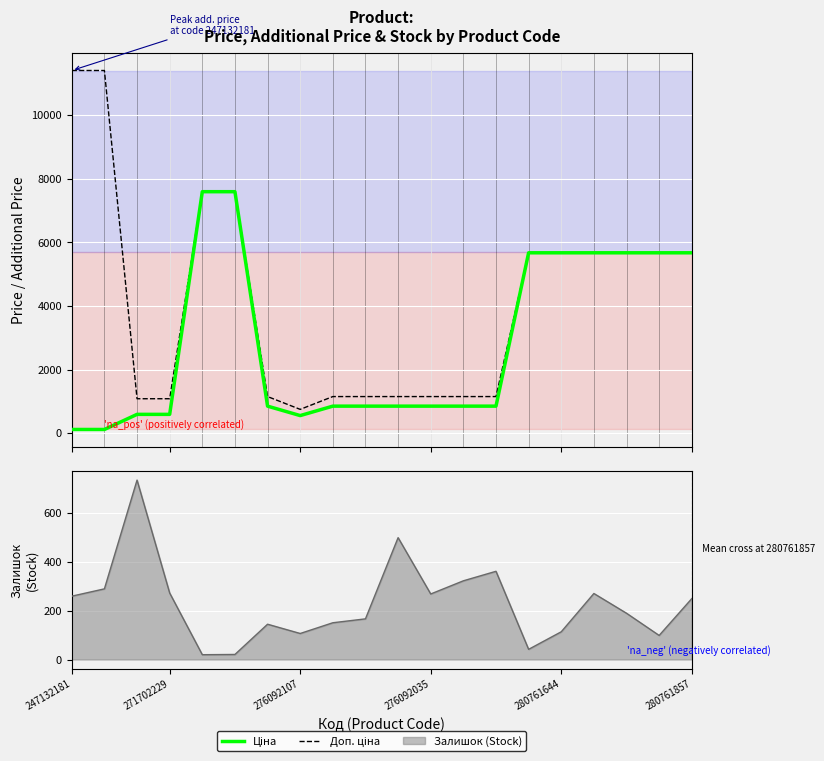

What is the difference between the highest and lowest values at 10?

301.3